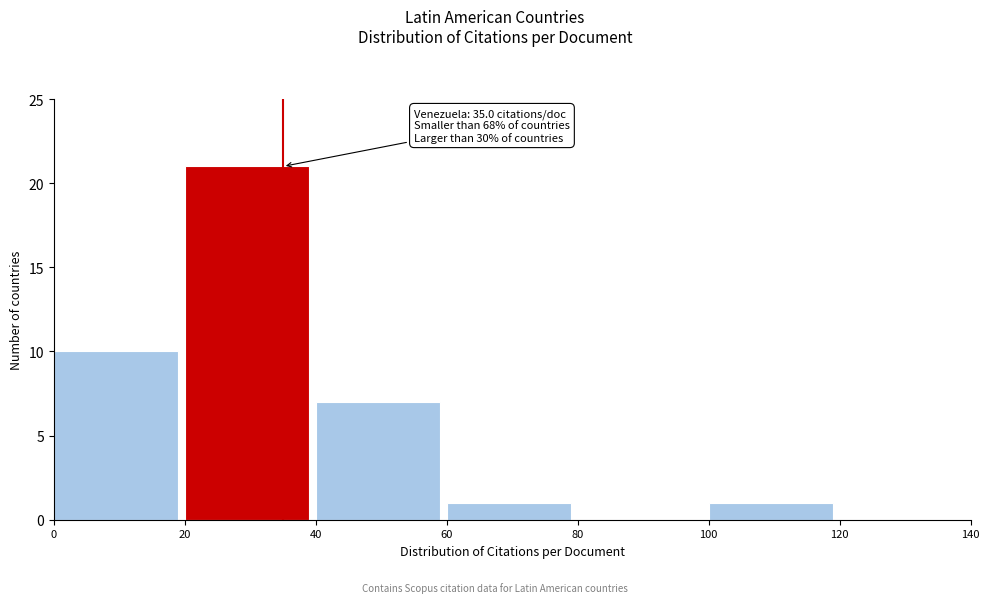

Over which range of the x-axis is the bar tallest?

20 to 40